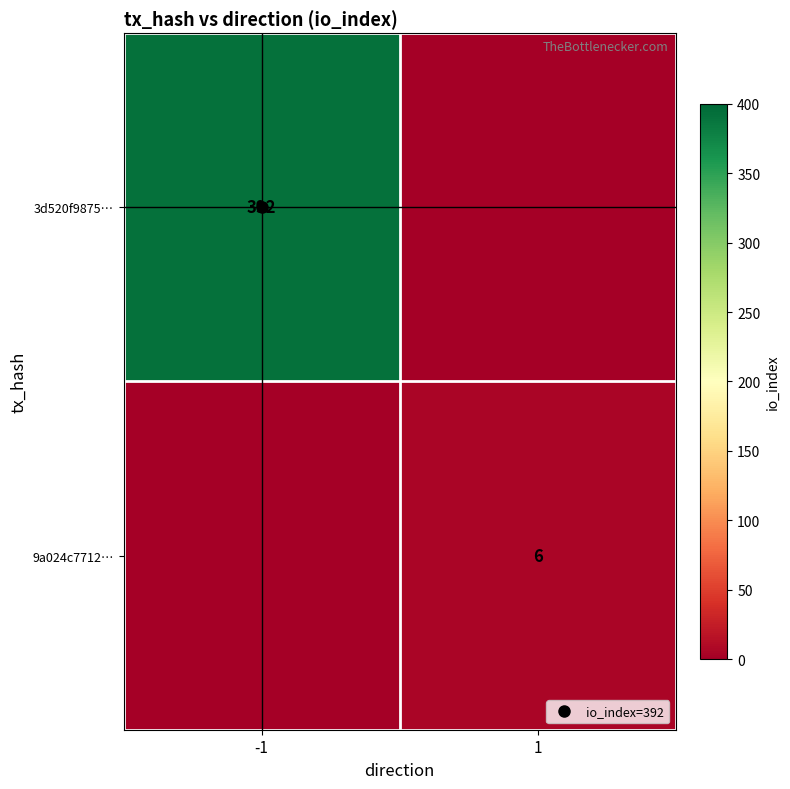

The value of 3d520f9875… at 1 is 0. True or false?

True